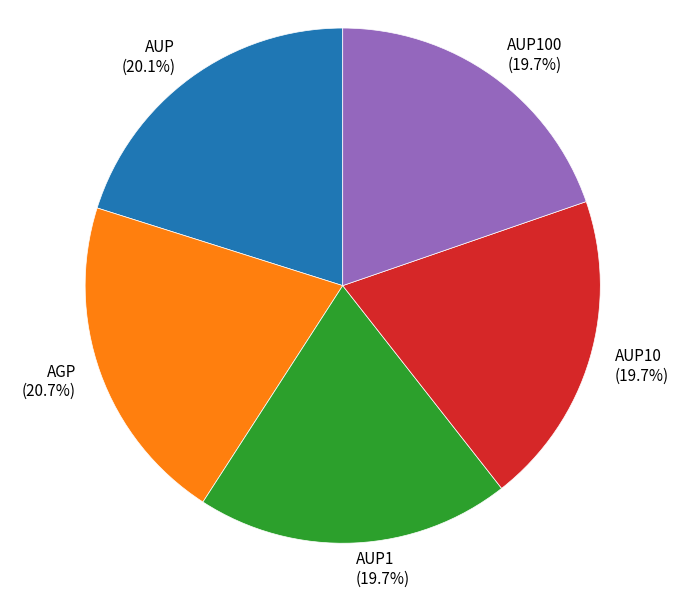

What percentage is NOT represented by AUP10?

80.3%